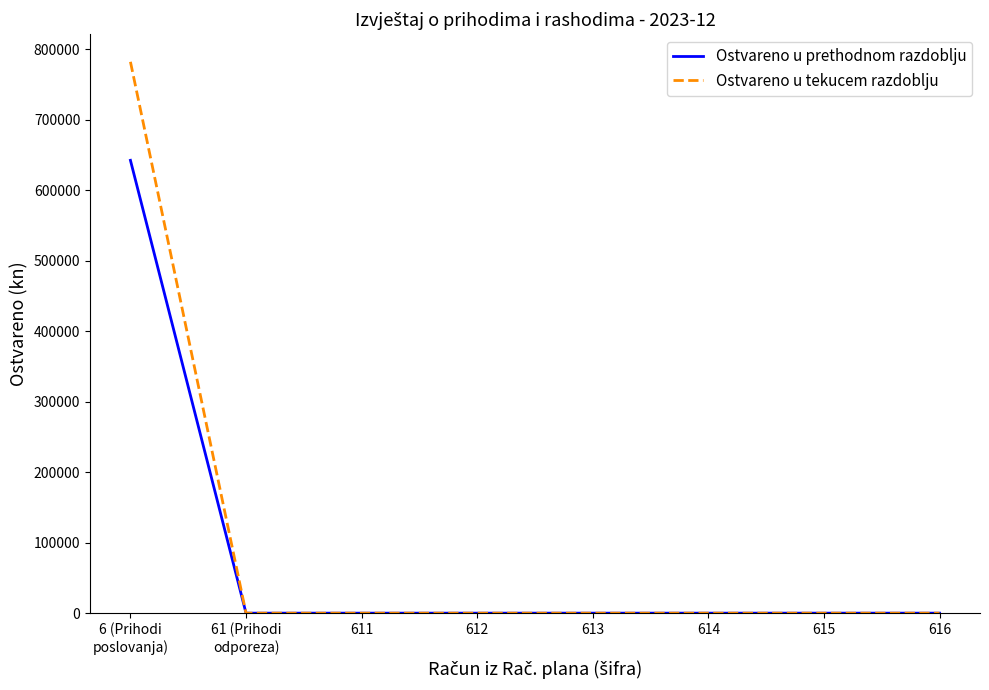

Rank the series by their maximum value, from highest to lowest.

Ostvareno u tekucem razdoblju, Ostvareno u prethodnom razdoblju